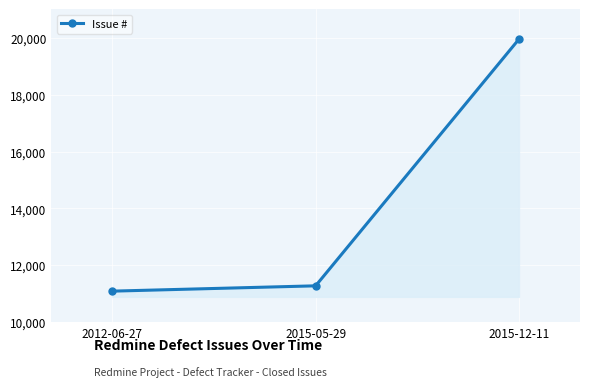

What is the ratio of the value at 2015-05-29 to the value at 2015-12-11?

0.6